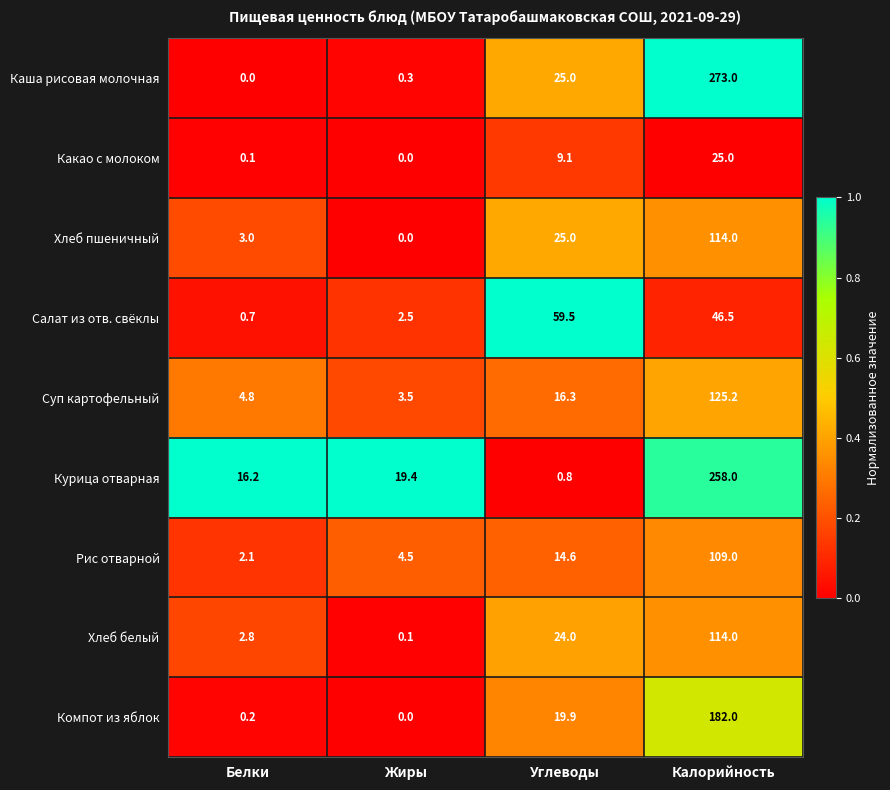

Is it true that Суп картофельный equals 3.5 at Жиры?

True